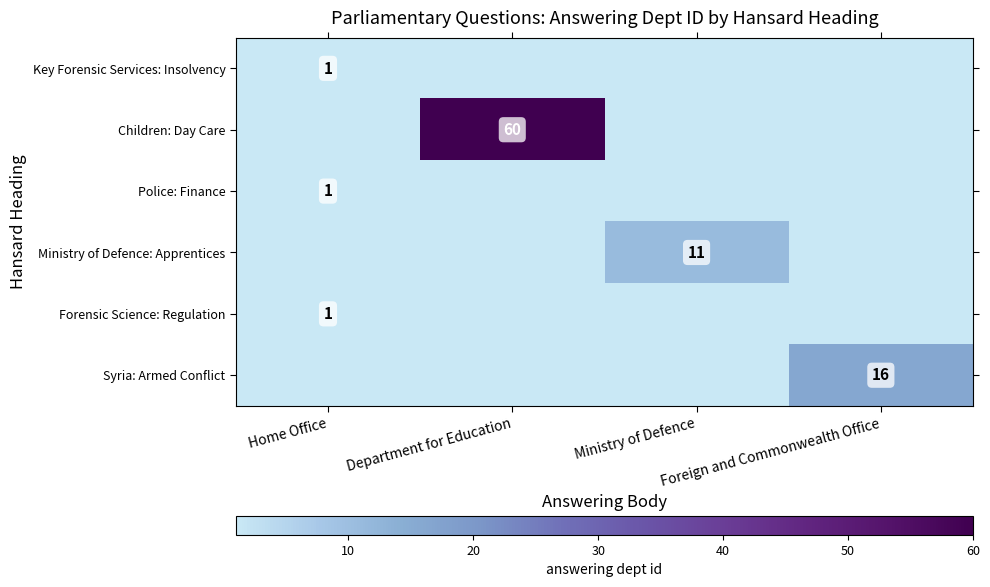

Is it true that Forensic Science: Regulation equals 0 at Department for Education?

False